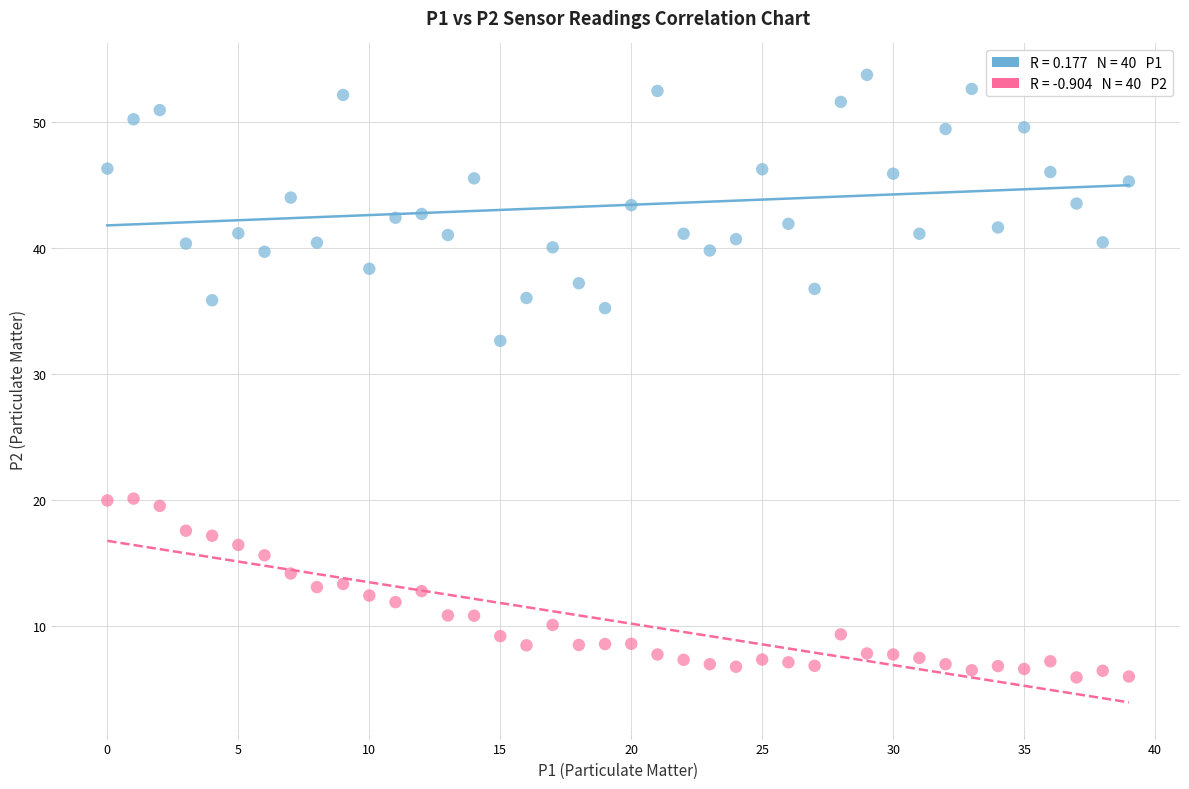

Across all series, what Y value is closest to 29?

32.6